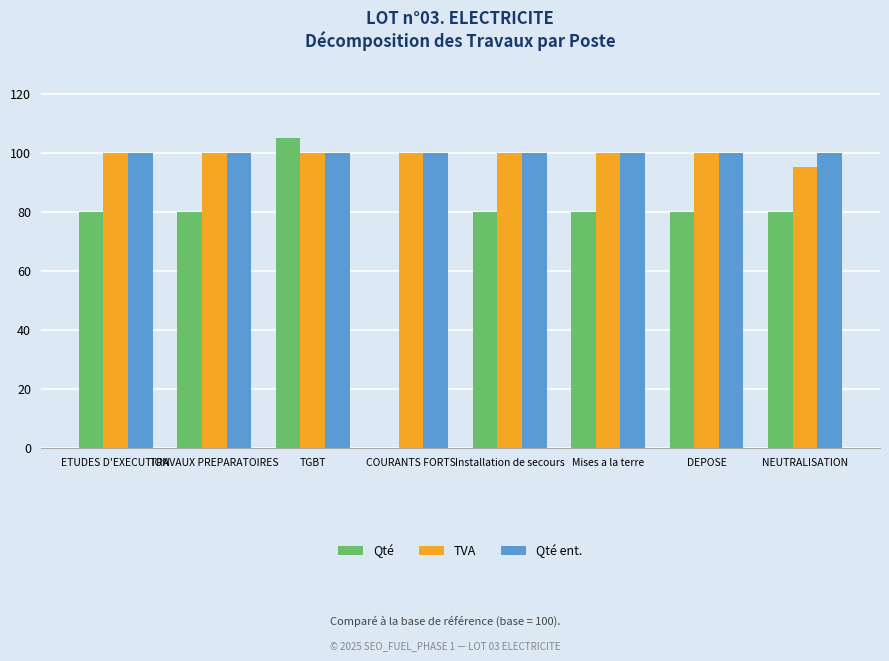

What is the sum of the TVA values at DEPOSE and Installation de secours?

200